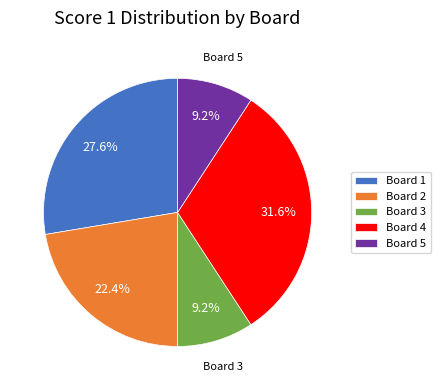

Which category has the biggest portion of the pie?

Board 4